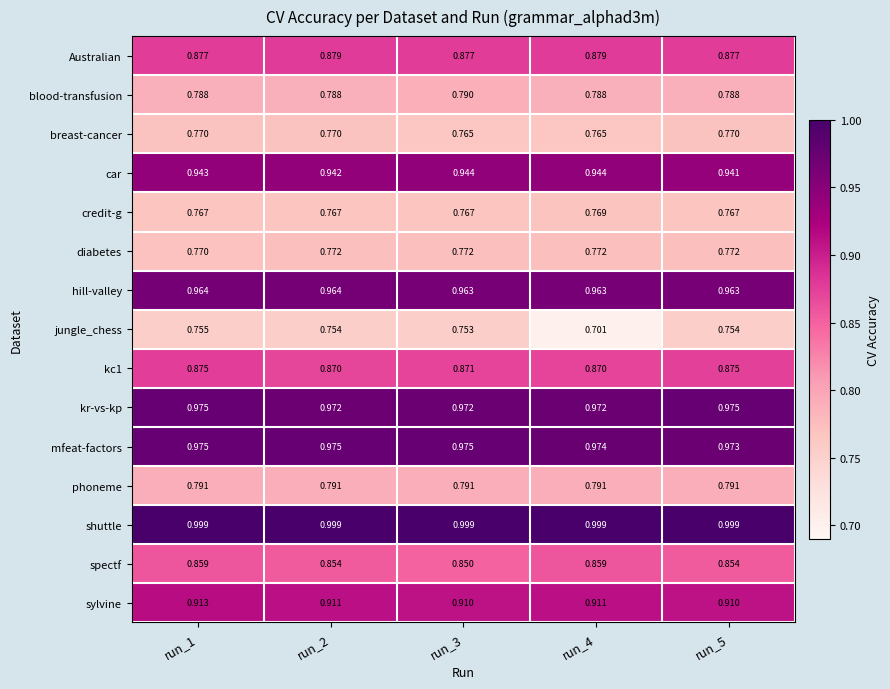

Which series has the widest spread of values?

jungle_chess